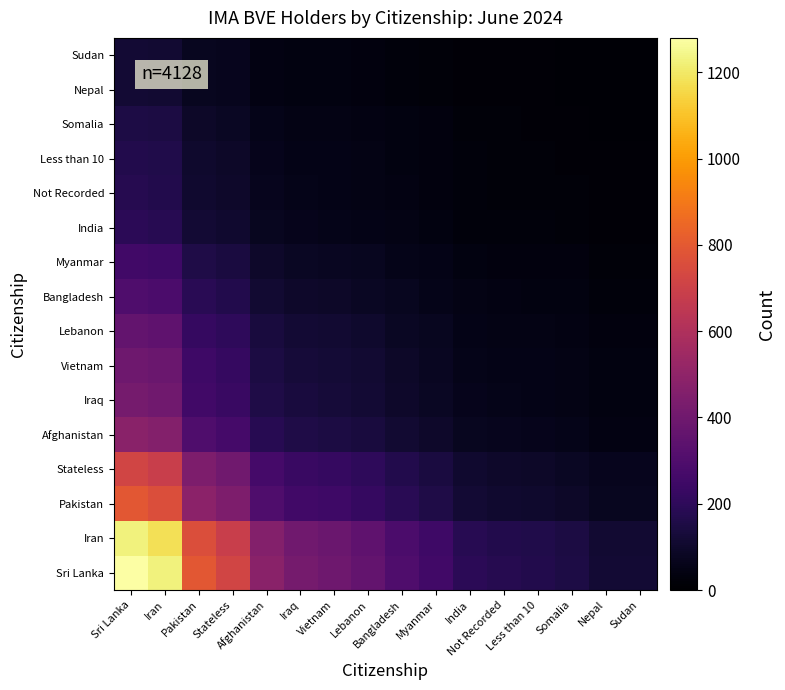

Rank the series by their maximum value, from highest to lowest.

Sri Lanka, Iran, Pakistan, Stateless, Afghanistan, Iraq, Vietnam, Lebanon, Bangladesh, Myanmar, India, Not Recorded, Less than 10, Somalia, Nepal, Sudan